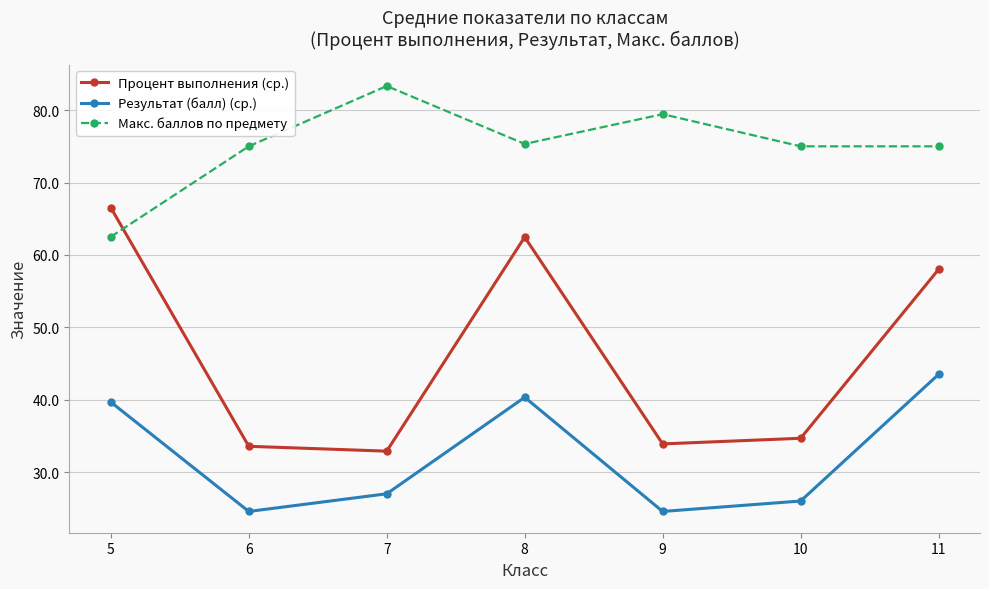

List the series in order of their overall mean, lowest first.

Результат (балл) (ср.), Процент выполнения (ср.), Макс. баллов по предмету